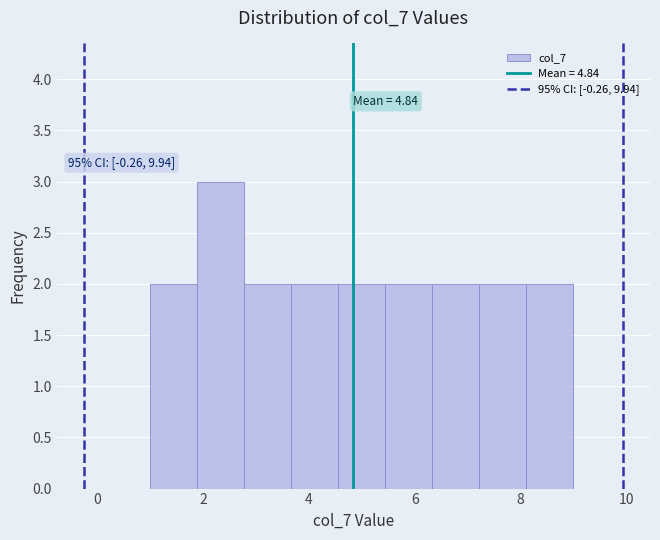

Which range on the x-axis has the tallest bar?

1.8 to 2.8